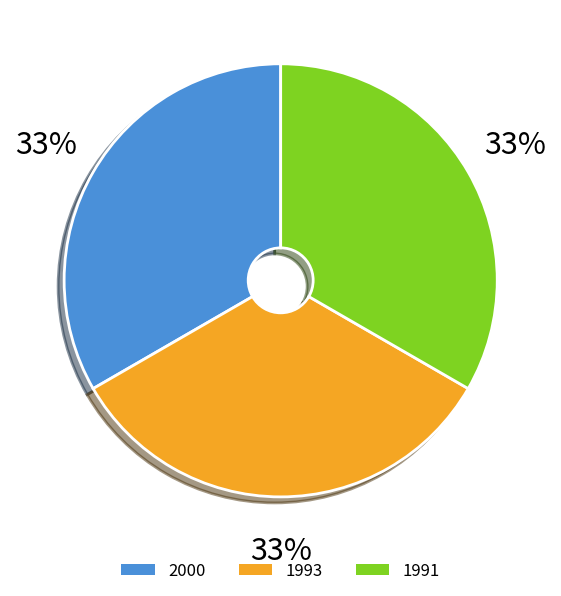

To the nearest percent, what portion does 1991 represent?

33%